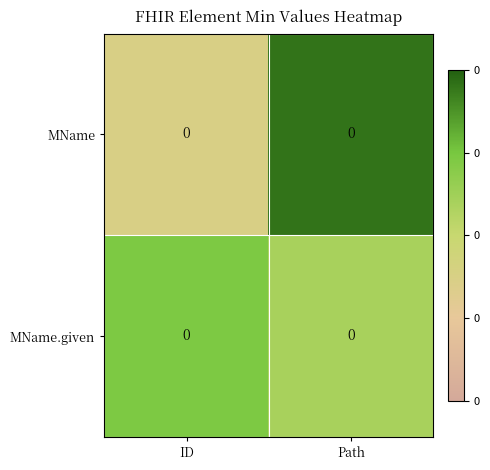

Reading left to right, extract all data points from this chart.

MName: ID=0.0	Path=0.0
MName.given: ID=0.0	Path=0.0